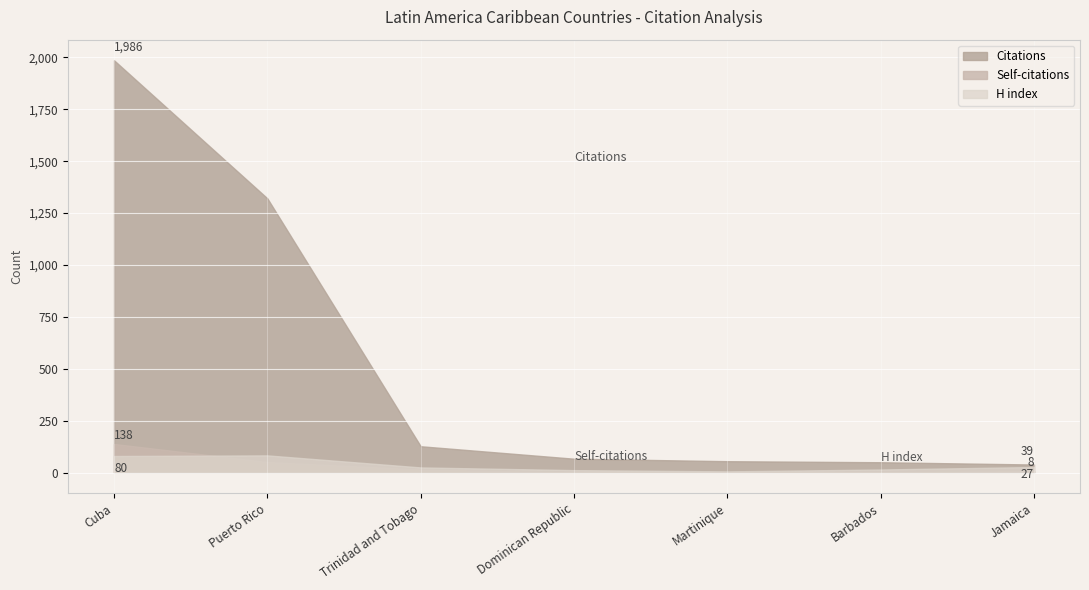

True or false: Citations has more than 0 points higher than both neighbors.

False